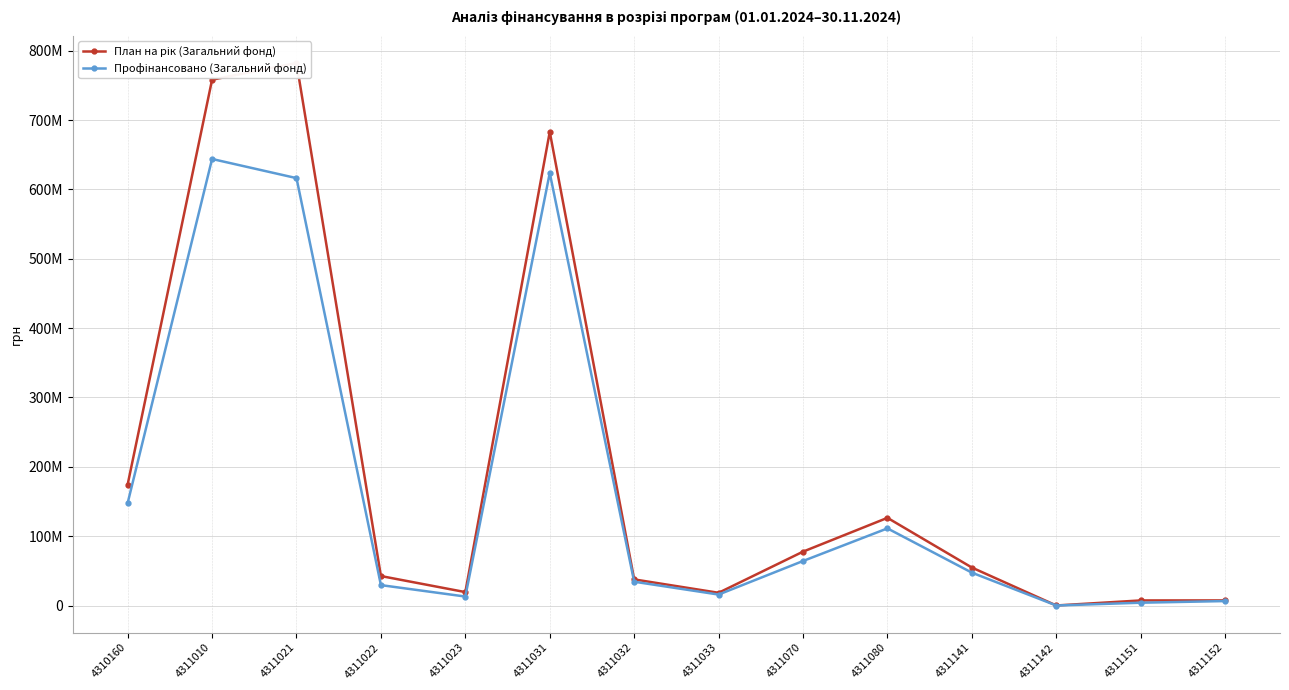

How many interior local valleys does the Профінансовано (Загальний фонд) series have?

3